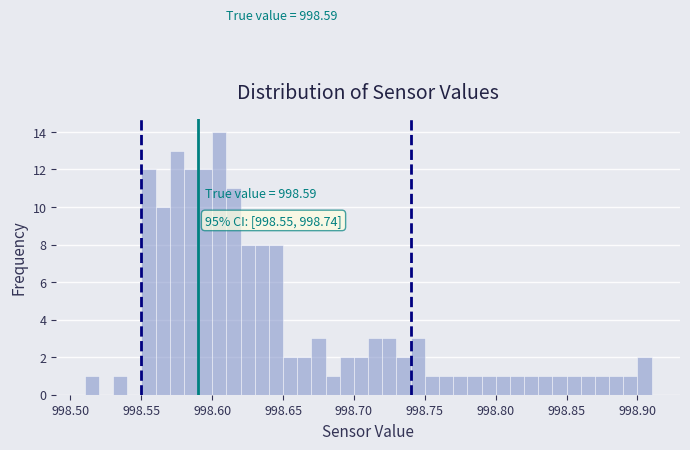

Around what value on the x-axis is the tallest bar? Give the approximate position of its centre, as read against the axis.

998.605